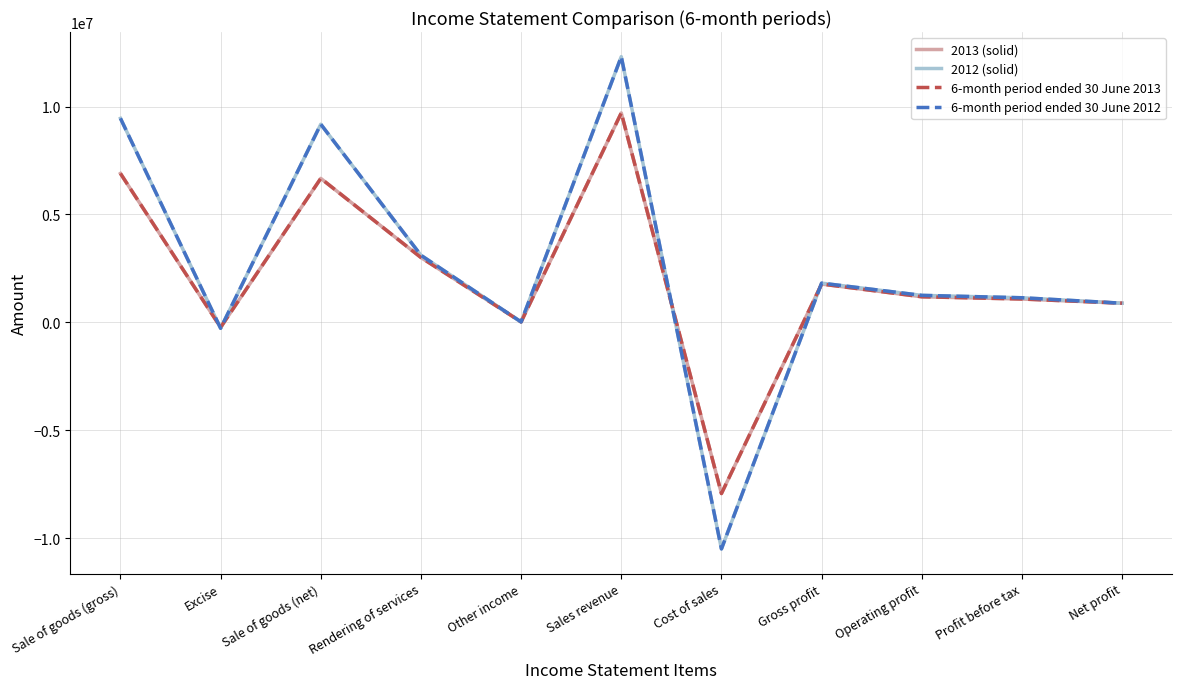

Rank the series at Operating profit from highest to lowest value.

2012 (solid), 6-month period ended 30 June 2012, 2013 (solid), 6-month period ended 30 June 2013